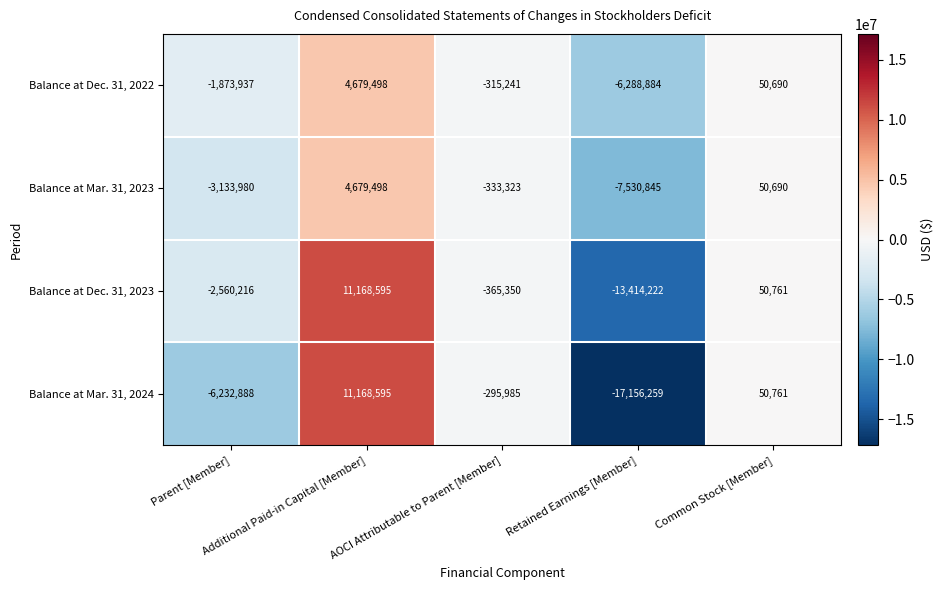

Between AOCI Attributable to Parent [Member] and Retained Earnings [Member], which series saw the biggest shift?

Balance at Mar. 31, 2024